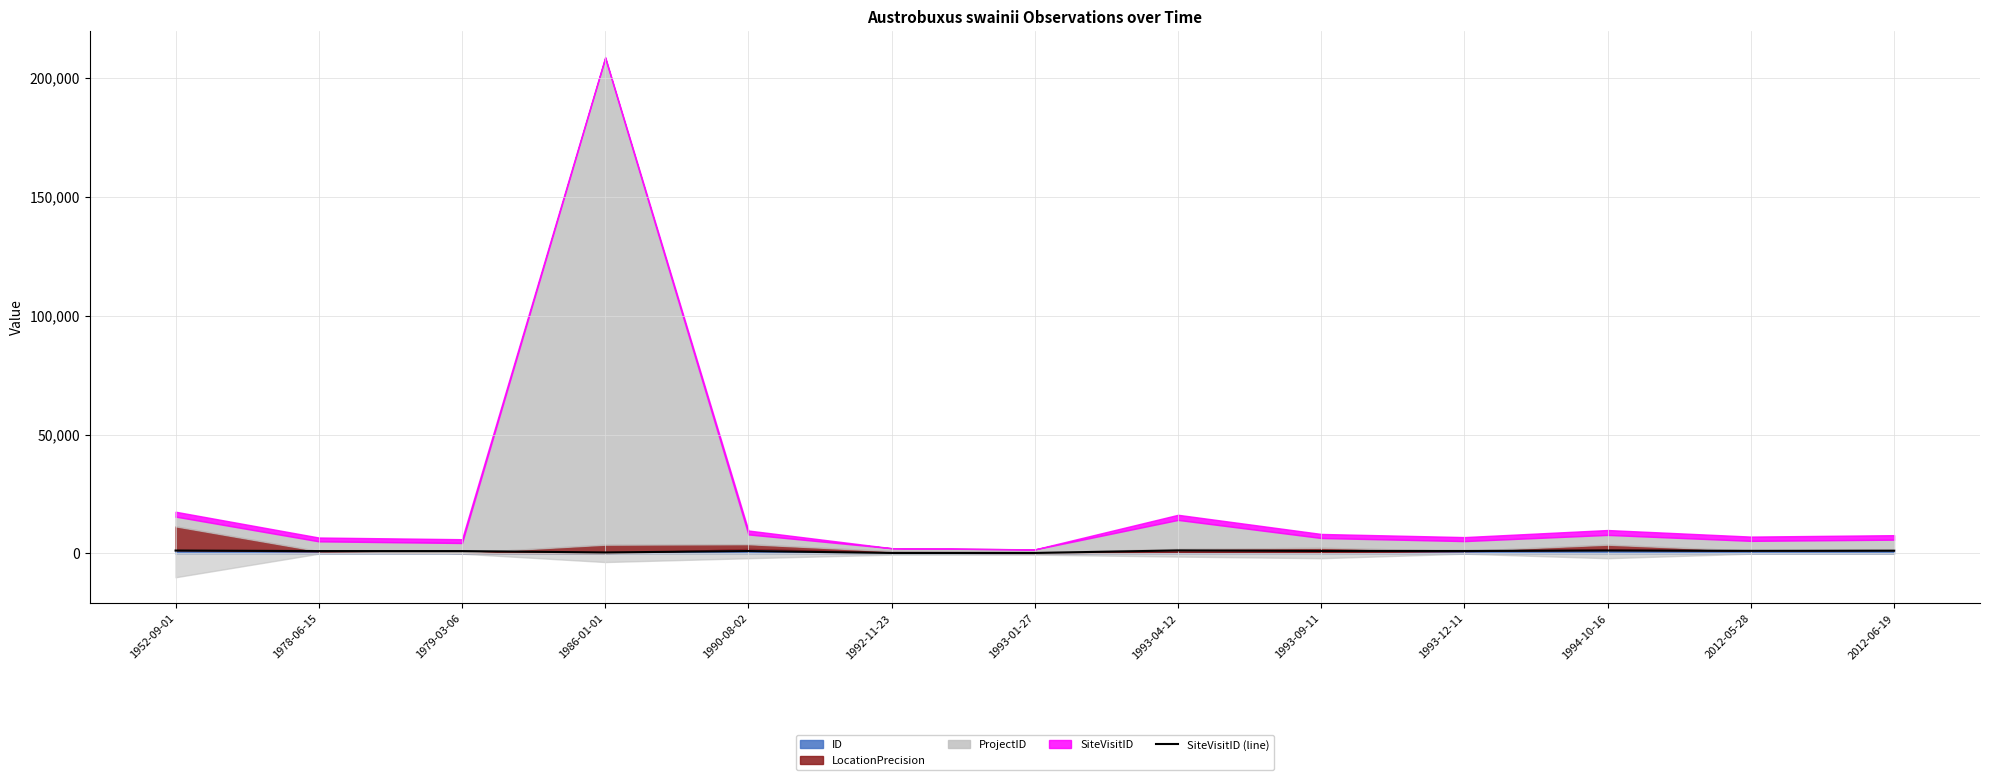

Does the chart display data point markers on the line(s)?

No